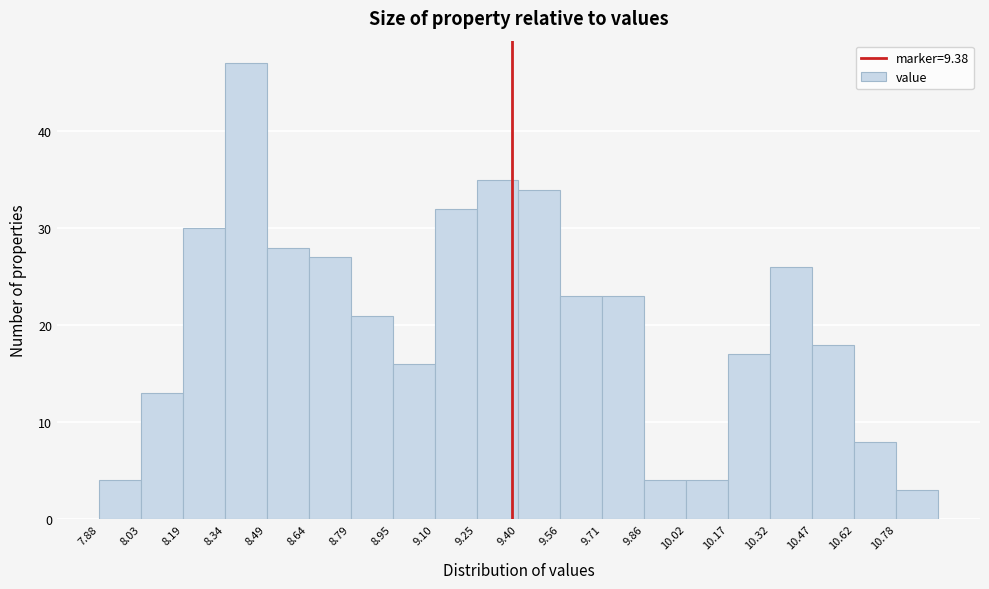

Reading left to right, list every bar in this chart as the range it spans on the x-axis followed by its height. Neither the bar edges nor the heights are printed on the chart, so give them approximately, as read against the axes.

7.88 to 8.04: 4
8.04 to 8.18: 13
8.18 to 8.34: 30
8.34 to 8.50: 47
8.50 to 8.64: 28
8.64 to 8.80: 27
8.80 to 8.94: 21
8.94 to 9.10: 16
9.10 to 9.26: 32
9.26 to 9.40: 35
9.40 to 9.56: 34
9.56 to 9.72: 23
9.72 to 9.86: 23
9.86 to 10.02: 4
10.02 to 10.16: 4
10.16 to 10.32: 17
10.32 to 10.48: 26
10.48 to 10.62: 18
10.62 to 10.78: 8
10.78 to 10.94: 3